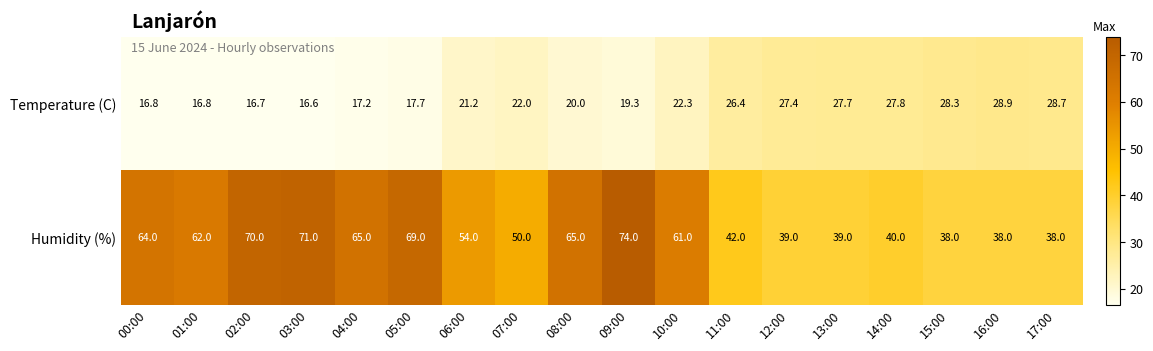

Is it true that Humidity (%) equals 54.0 at 06:00?

True